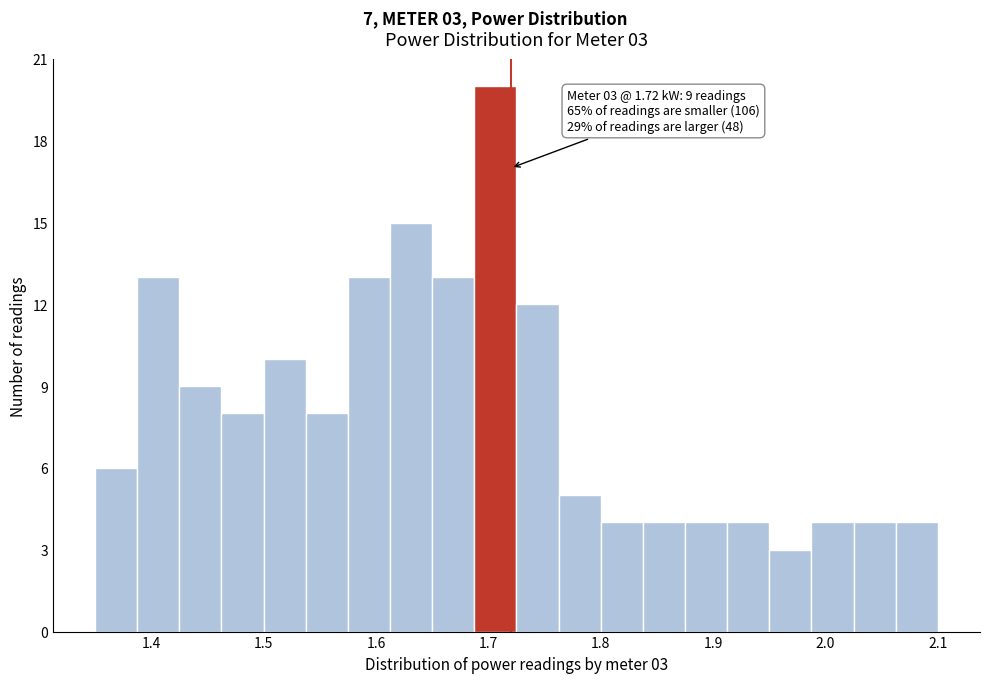

Read against the x-axis, roughly where is the centre of the tallest bar?

1.71